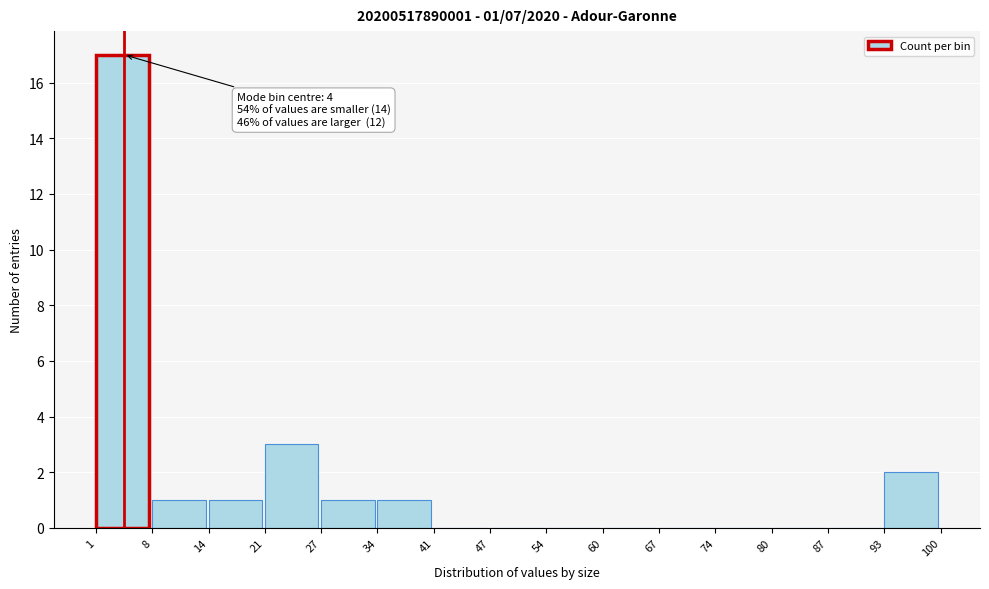

Over which range of the x-axis is the bar tallest?

1 to 8